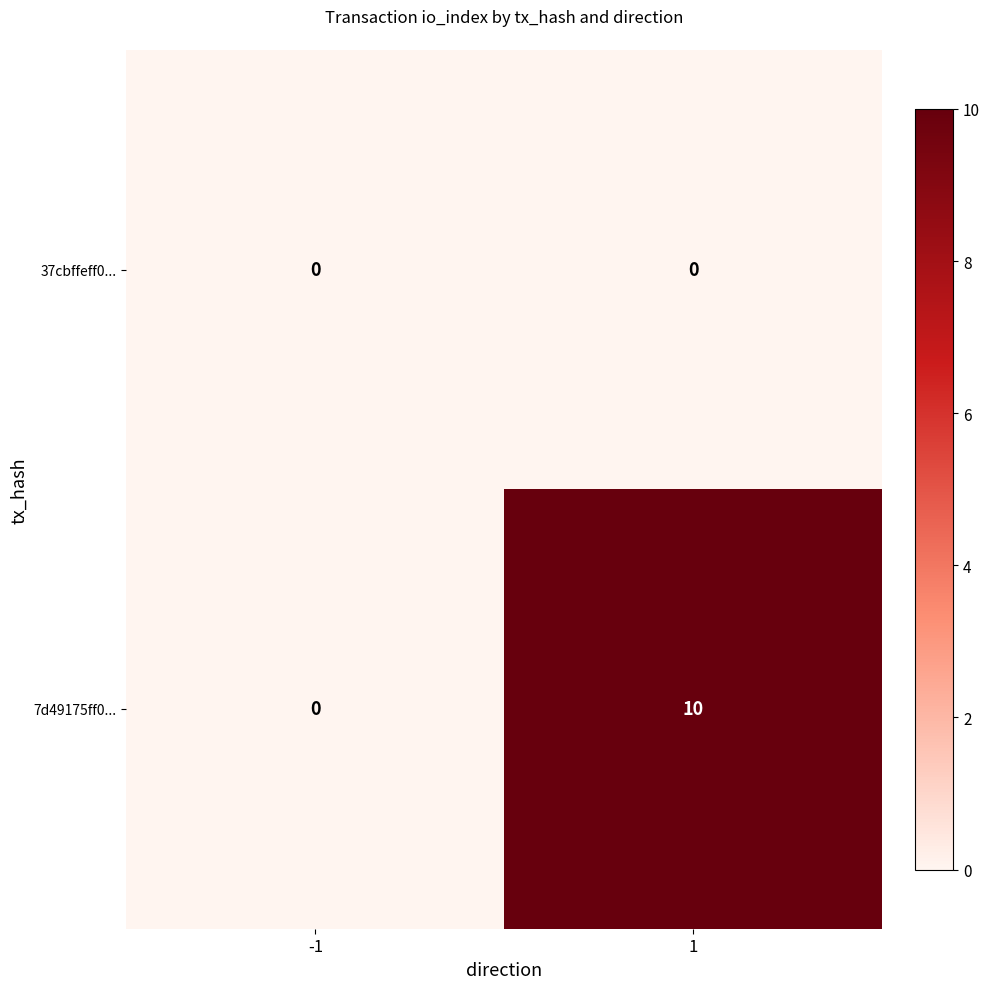

Which series has the largest total across all categories?

7d49175ff0...